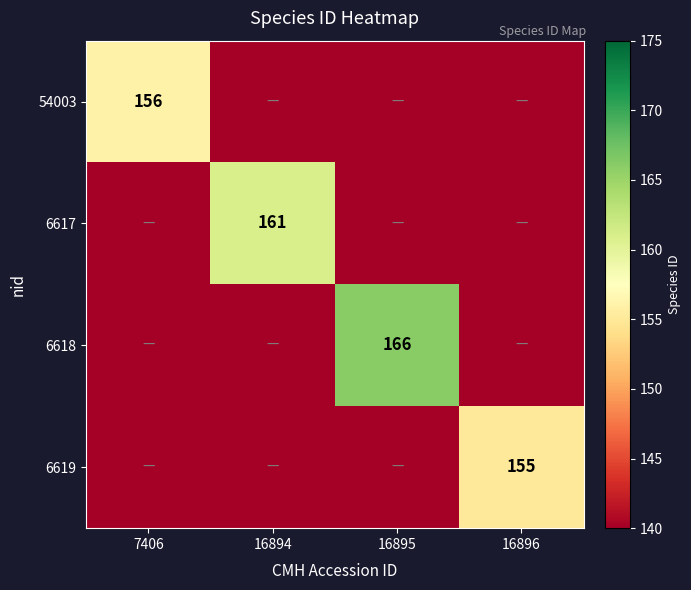

True or false: 6617 has a value of 229 at 16894.

False